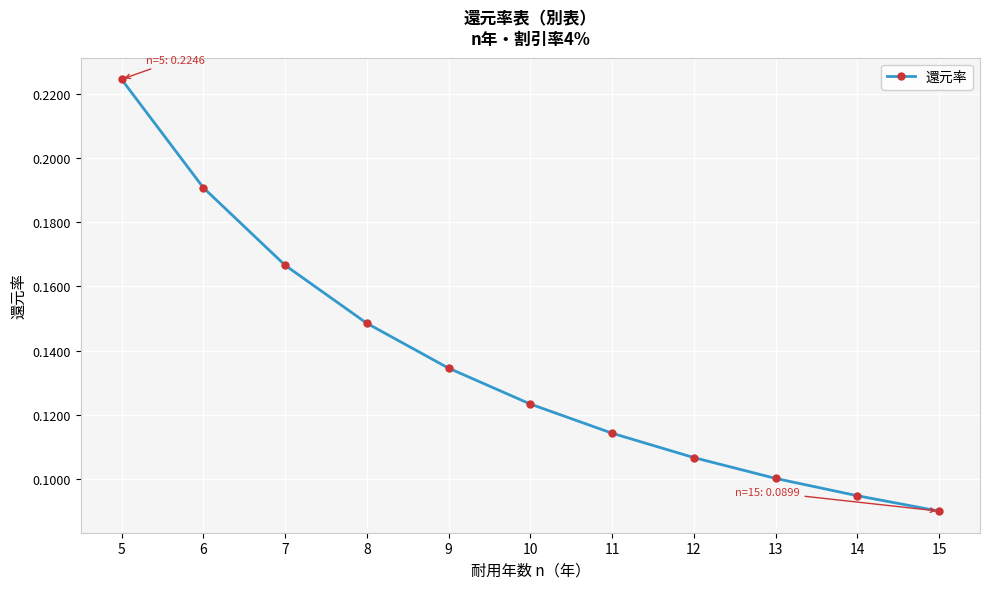

What is the sum of all values?

1.5